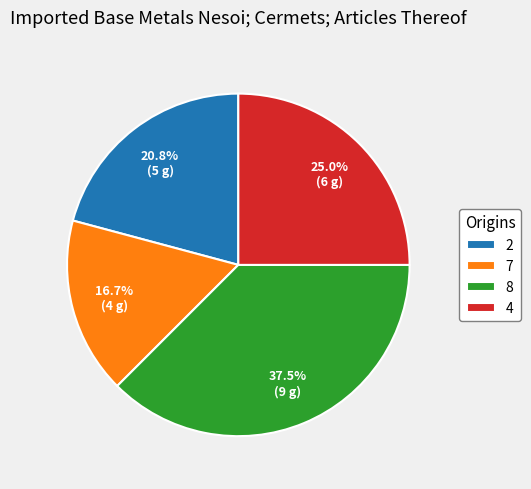

To the nearest percent, what percentage of the pie is 2?

21%